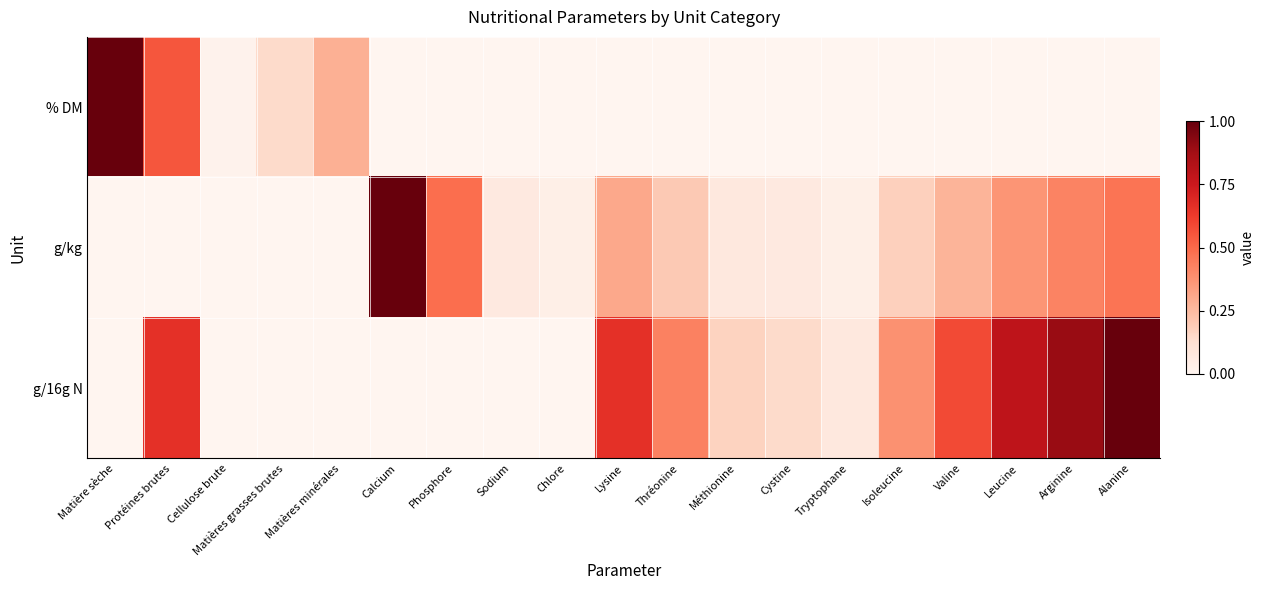

Which series has the widest spread of values?

% DM